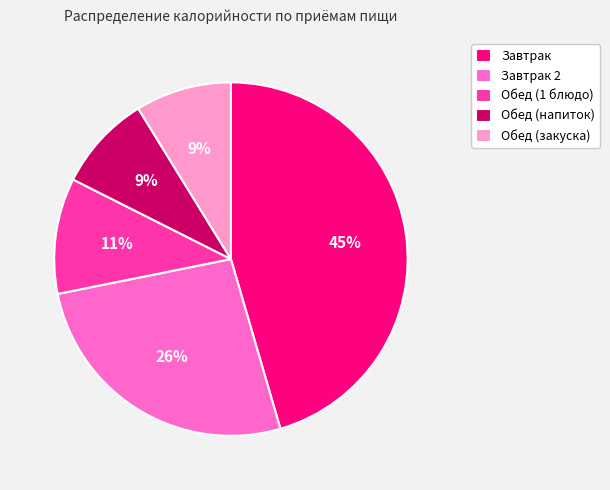

Does any single category account for the majority?

No